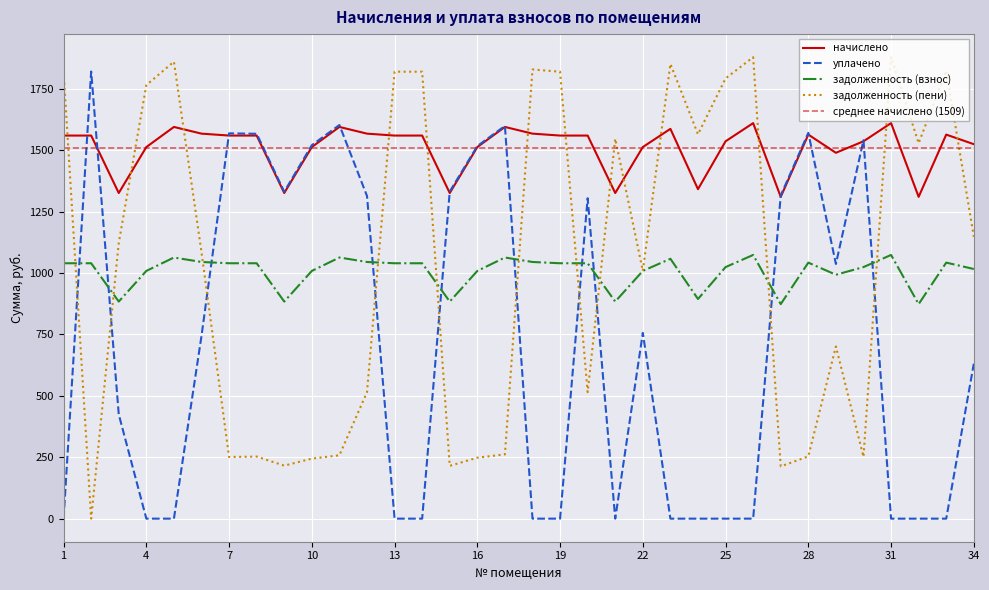

Where do начислено and задолженность (пени) first cross each other?

1 and 2